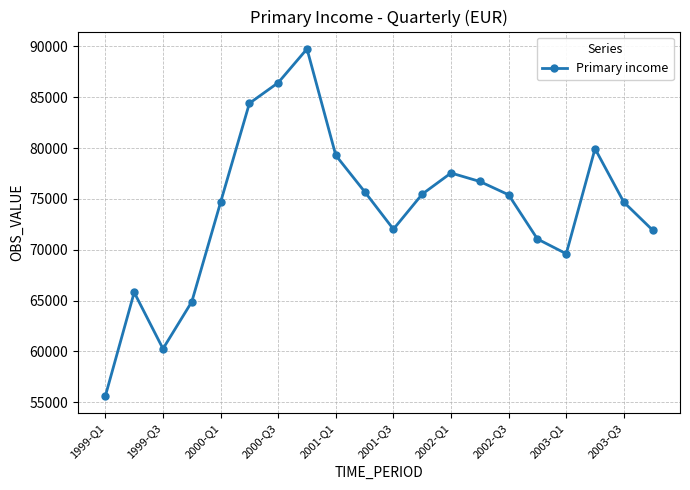

What is the minimum value shown in the chart?

55614.7